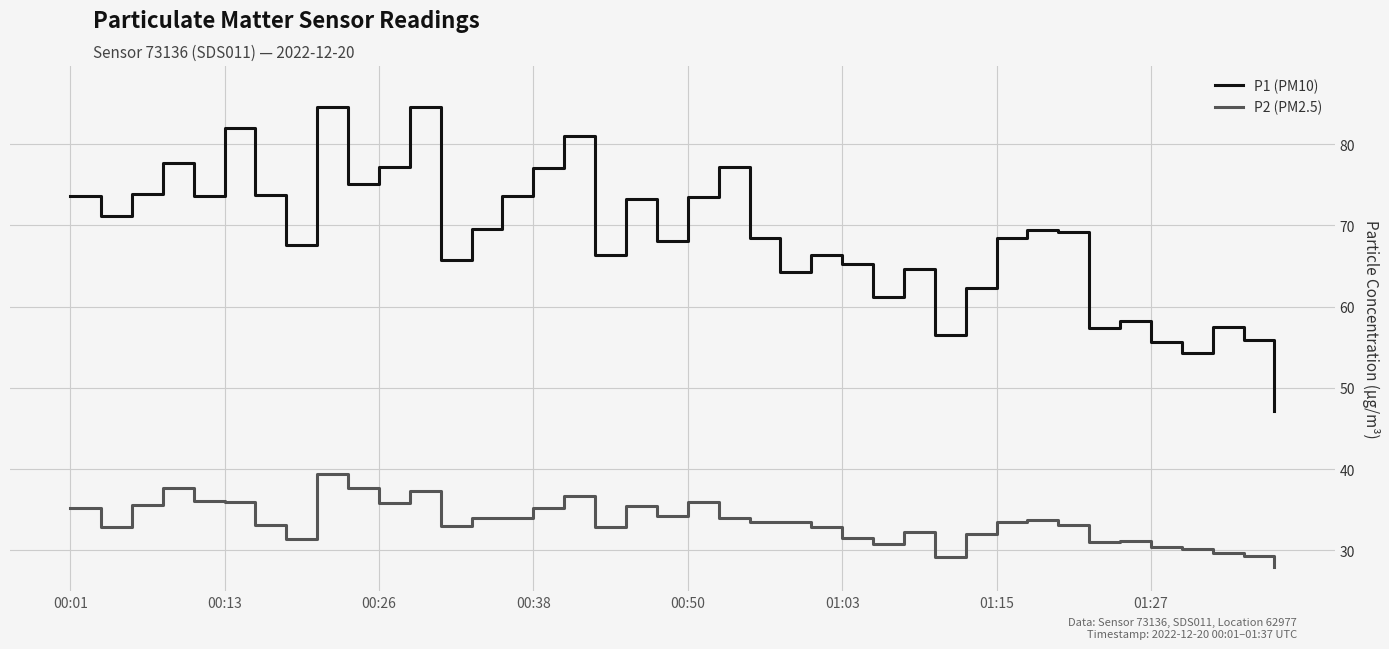

True or false: P2 (PM2.5) and P1 (PM10) cross at least once.

False